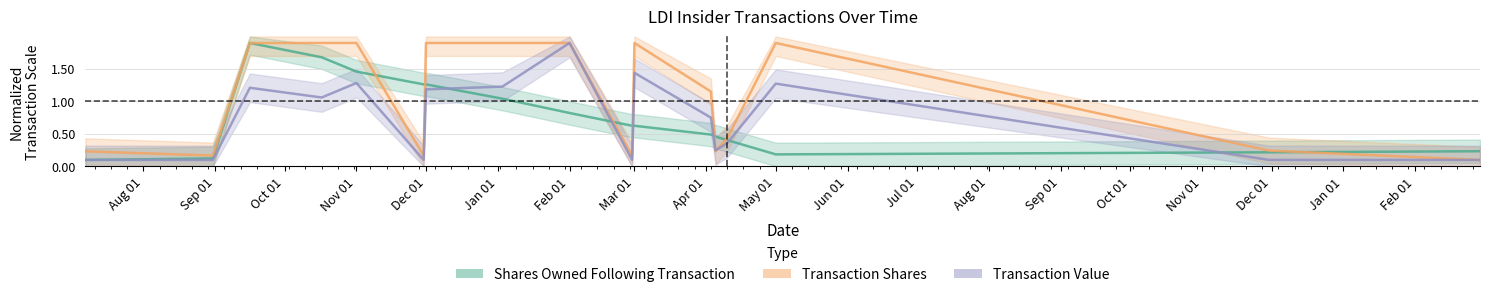

Does the chart display data point markers on the line(s)?

No